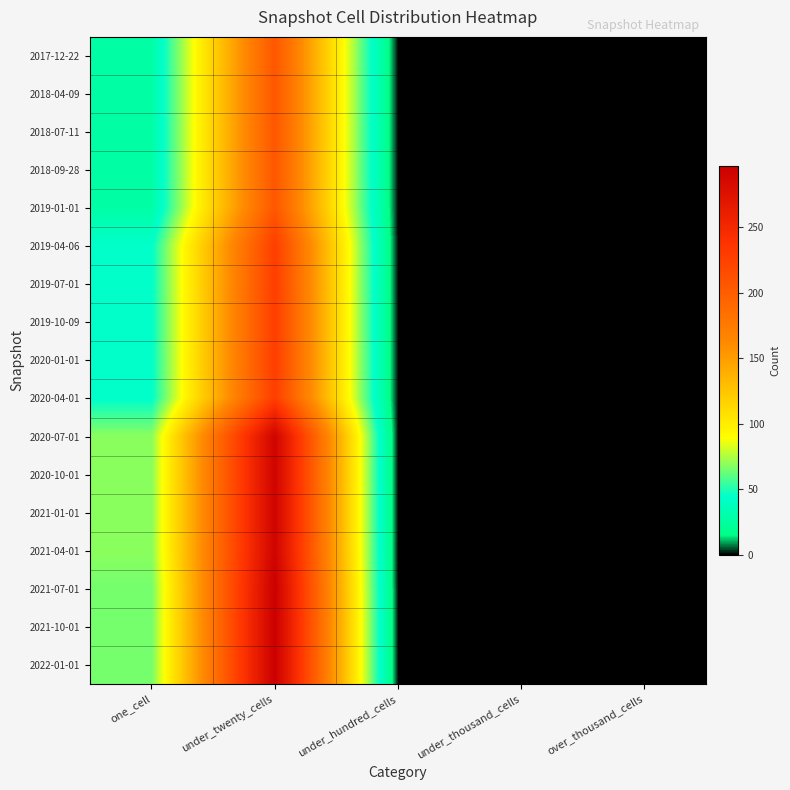

Reading left to right, transcribe all the data shown in this chart.

2017-12-22: one_cell=28	under_twenty_cells=206	under_hundred_cells=0	under_thousand_cells=0	over_thousand_cells=0
2018-04-09: one_cell=28	under_twenty_cells=206	under_hundred_cells=0	under_thousand_cells=0	over_thousand_cells=0
2018-07-11: one_cell=28	under_twenty_cells=206	under_hundred_cells=0	under_thousand_cells=0	over_thousand_cells=0
2018-09-28: one_cell=28	under_twenty_cells=206	under_hundred_cells=0	under_thousand_cells=0	over_thousand_cells=0
2019-01-01: one_cell=28	under_twenty_cells=206	under_hundred_cells=0	under_thousand_cells=0	over_thousand_cells=0
2019-04-06: one_cell=44	under_twenty_cells=228	under_hundred_cells=0	under_thousand_cells=0	over_thousand_cells=0
2019-07-01: one_cell=44	under_twenty_cells=228	under_hundred_cells=0	under_thousand_cells=0	over_thousand_cells=0
2019-10-09: one_cell=44	under_twenty_cells=228	under_hundred_cells=0	under_thousand_cells=0	over_thousand_cells=0
2020-01-01: one_cell=44	under_twenty_cells=228	under_hundred_cells=0	under_thousand_cells=0	over_thousand_cells=0
2020-04-01: one_cell=44	under_twenty_cells=228	under_hundred_cells=0	under_thousand_cells=0	over_thousand_cells=0
2020-07-01: one_cell=69	under_twenty_cells=292	under_hundred_cells=0	under_thousand_cells=0	over_thousand_cells=0
2020-10-01: one_cell=69	under_twenty_cells=292	under_hundred_cells=0	under_thousand_cells=0	over_thousand_cells=0
2021-01-01: one_cell=69	under_twenty_cells=292	under_hundred_cells=0	under_thousand_cells=0	over_thousand_cells=0
2021-04-01: one_cell=69	under_twenty_cells=292	under_hundred_cells=0	under_thousand_cells=0	over_thousand_cells=0
2021-07-01: one_cell=65	under_twenty_cells=297	under_hundred_cells=0	under_thousand_cells=0	over_thousand_cells=0
2021-10-01: one_cell=65	under_twenty_cells=297	under_hundred_cells=0	under_thousand_cells=0	over_thousand_cells=0
2022-01-01: one_cell=65	under_twenty_cells=297	under_hundred_cells=0	under_thousand_cells=0	over_thousand_cells=0